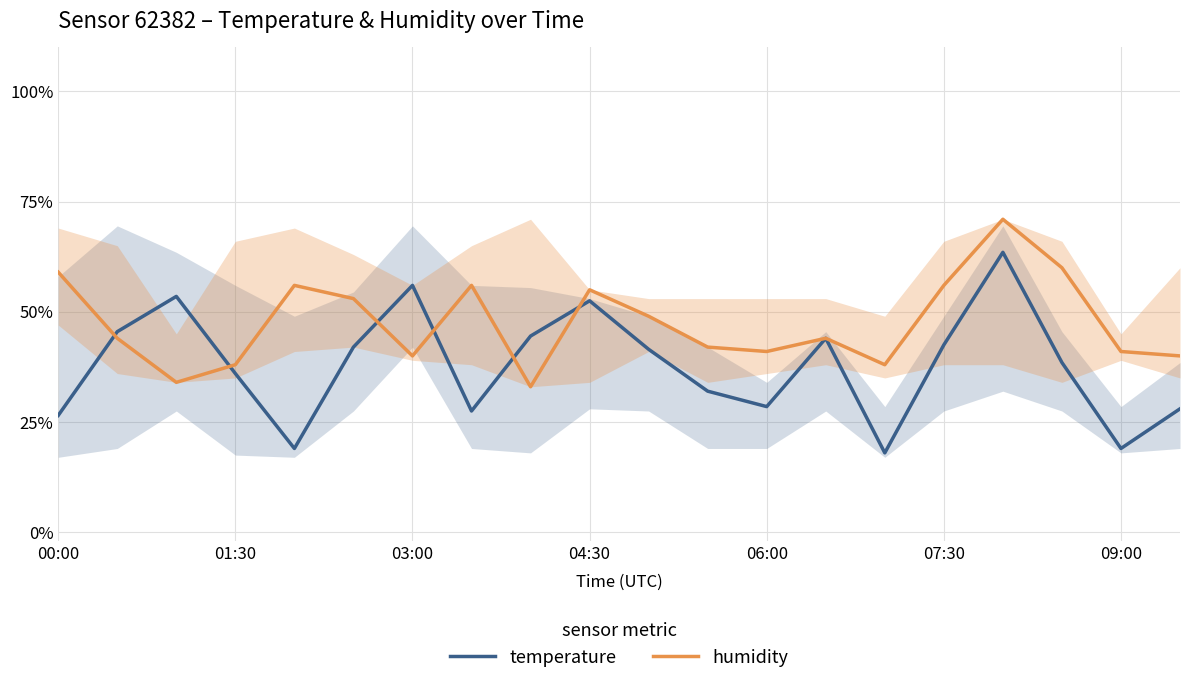

Between 00:00 and 17, which series saw the biggest shift?

temperature